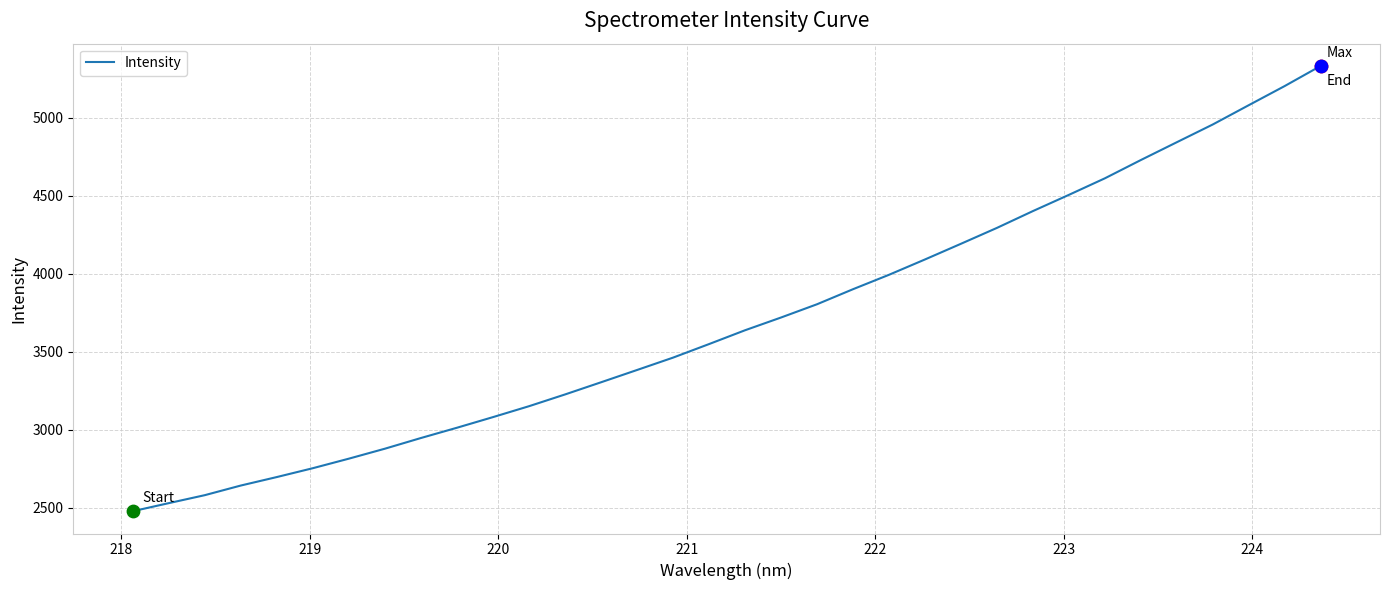

What is the greatest value displayed?

5333.4